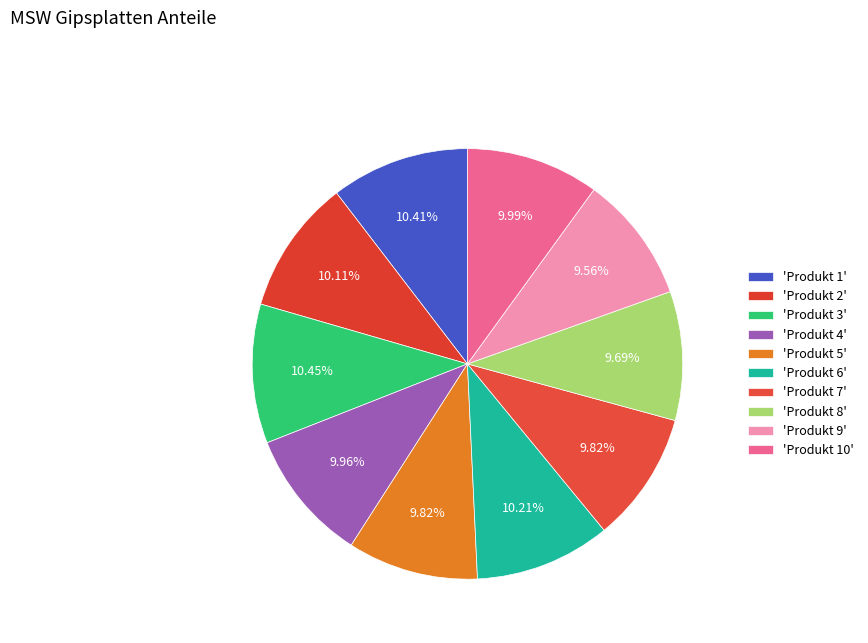

To the nearest percent, what is the difference between the largest and smallest slice percentages?

1%